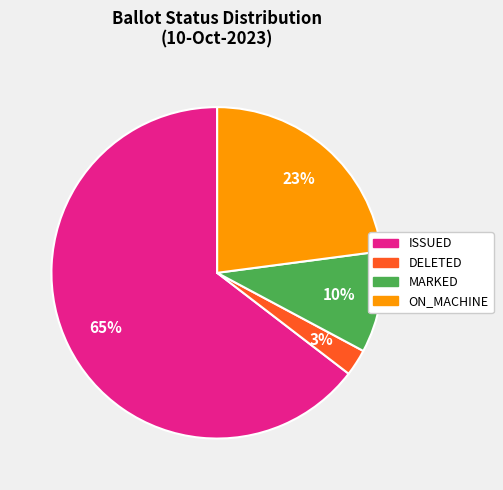

To the nearest percent, what is the average slice percentage?

25%